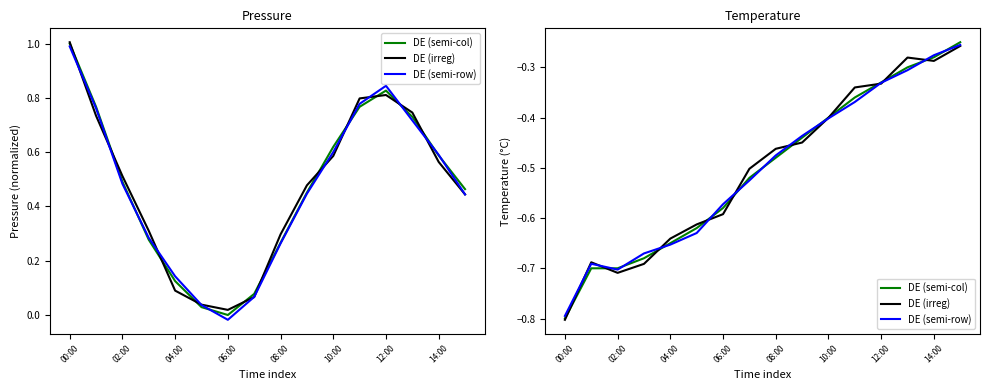

Is the value of DE (semi-row) at 13 greater than the value of DE (irreg) at 15?

No